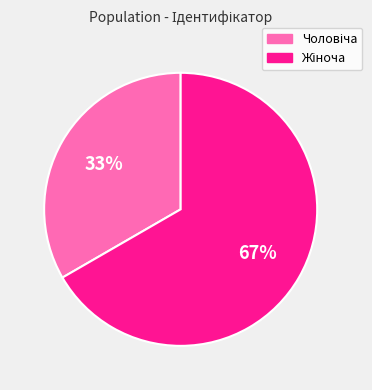

How many segments does this pie chart have?

2